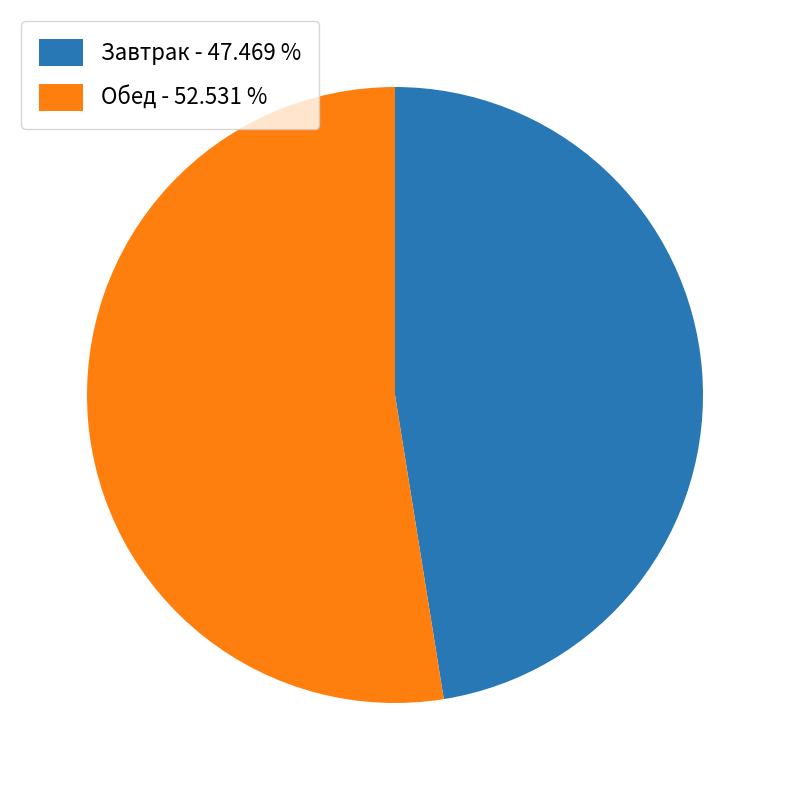

Between Завтрак and Обед, which is larger?

Обед